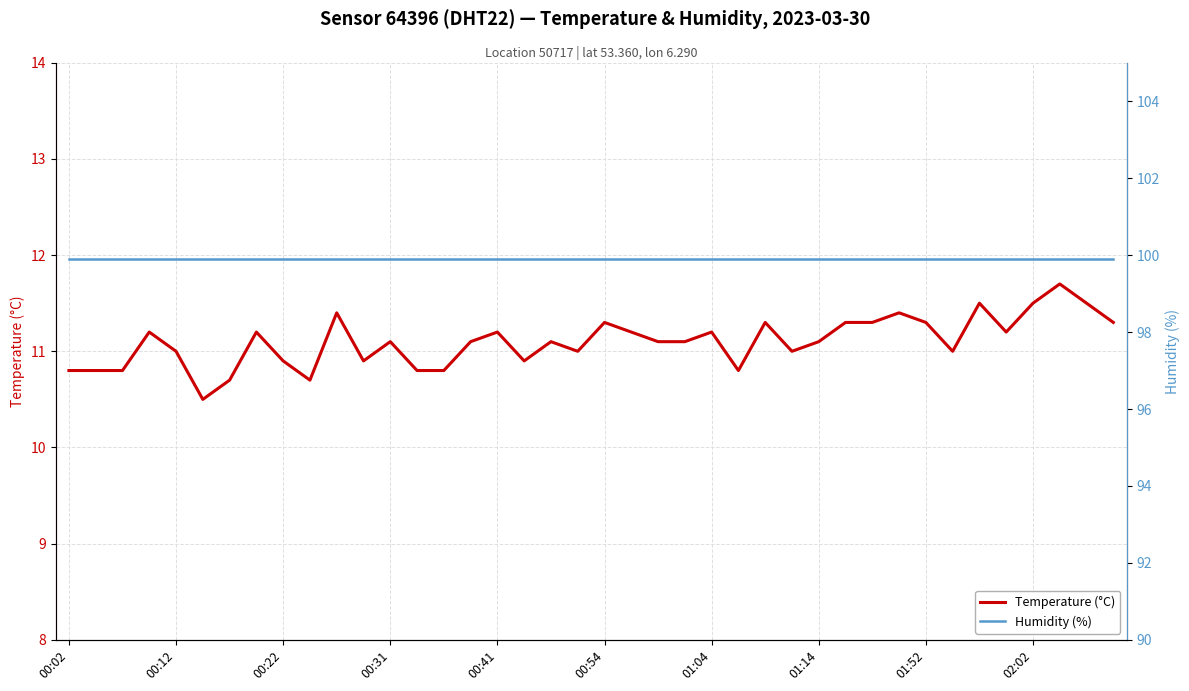

What is the highest value of the Temperature (°C) series?

11.7